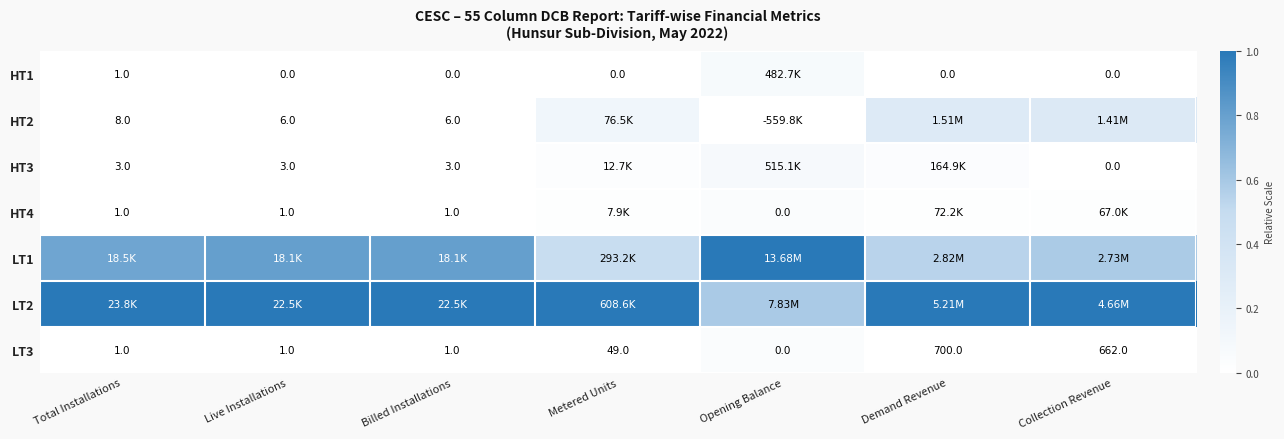

Which category has the highest value across all series?

Opening Balance